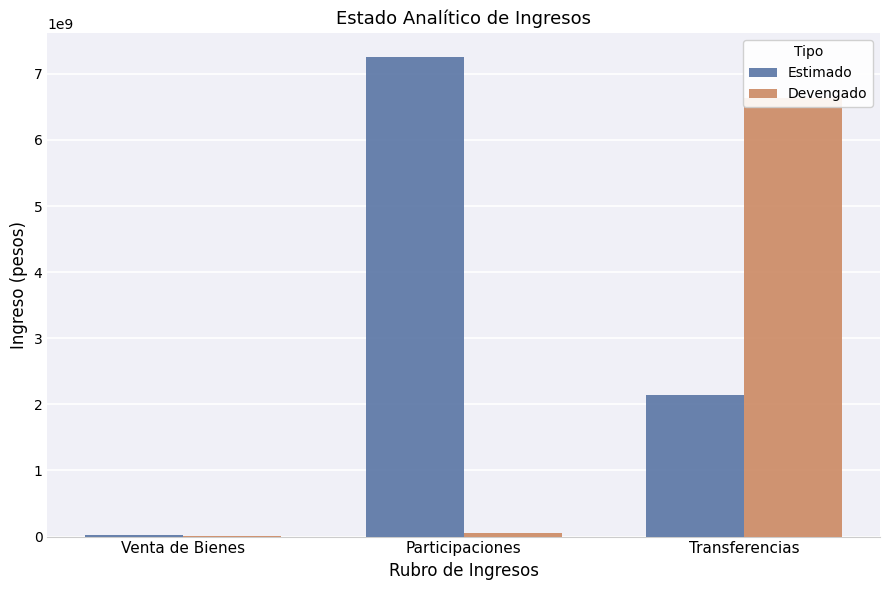

How many bars are there in each group?

2